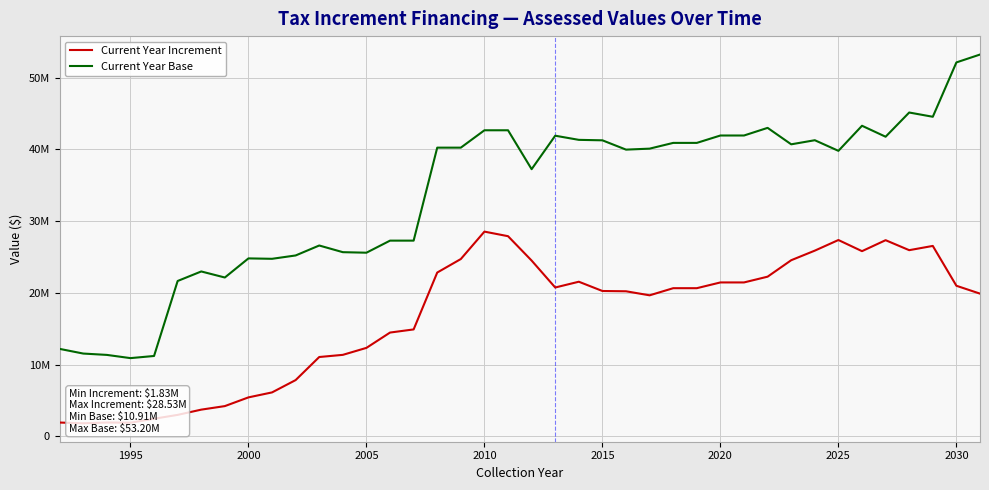

Reading left to right, what are all the values shown in this chart?

Current Year Increment: 1931337.8	1828362.3	1937505.7	1909295.0	2462933.9	2999093.8	3729695.3	4222416.9	5436758.0	6129780.0	7846844.0	11061110.0	11362019.6	12334640.0	14467790.0	14904840.0	22828540.0	24711910.0	28530570.2	27893110.0	24497080.0	20744720.0	21549790.0	20257447.0	20218893.9	19656018.0	20649138.4	20649138.4	21450461.9	21450461.9	22253556.1	24546134.1	25880584.4	27359363.2	25807784.9	27336961.0	25945233.0	26537122.8	20986798.5	19890625.2
Current Year Base: 12192744.2	11542417.7	11354824.3	10906661.0	11205356.1	21651486.2	22979874.7	22136793.1	24799662.0	24742780.0	25209046.0	26595720.0	25666140.4	25592840.0	27274450.0	27274450.0	40228570.0	40228570.0	42648319.8	42648320.0	37229610.0	41891570.0	41314530.0	41249053.0	39952816.1	40089242.0	40891026.8	40891026.8	41920506.6	41920506.6	42984831.8	40692253.8	41262571.3	39783792.5	43278233.9	41749057.7	45122506.1	44530616.3	52102295.4	53198468.7